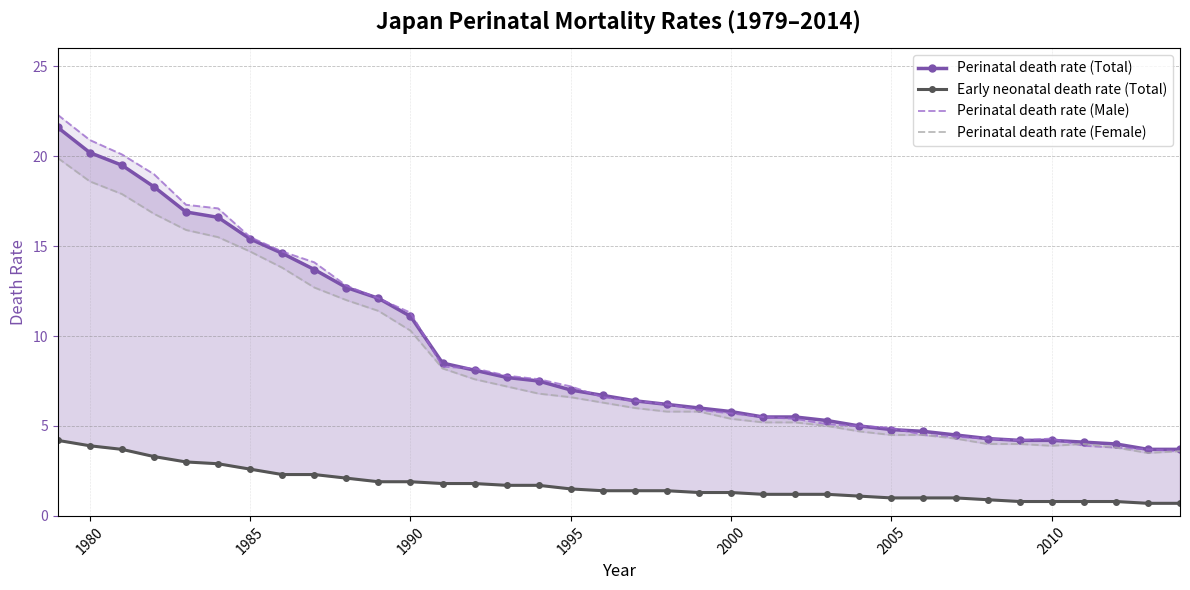

What is the value of the Perinatal death rate (Total) point at the 7th from the left?

15.4